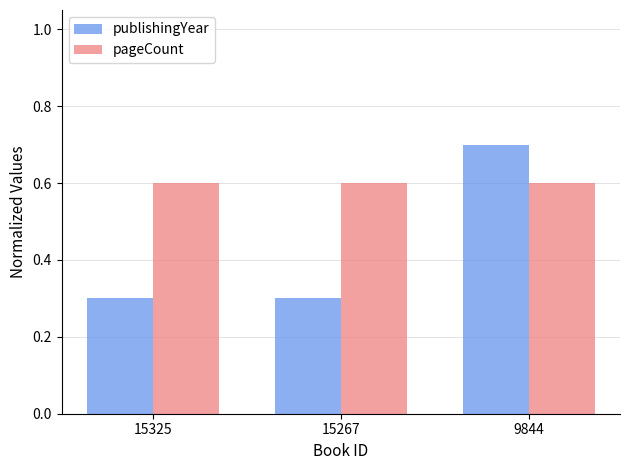

Rank the series at 9844 from lowest to highest value.

pageCount, publishingYear